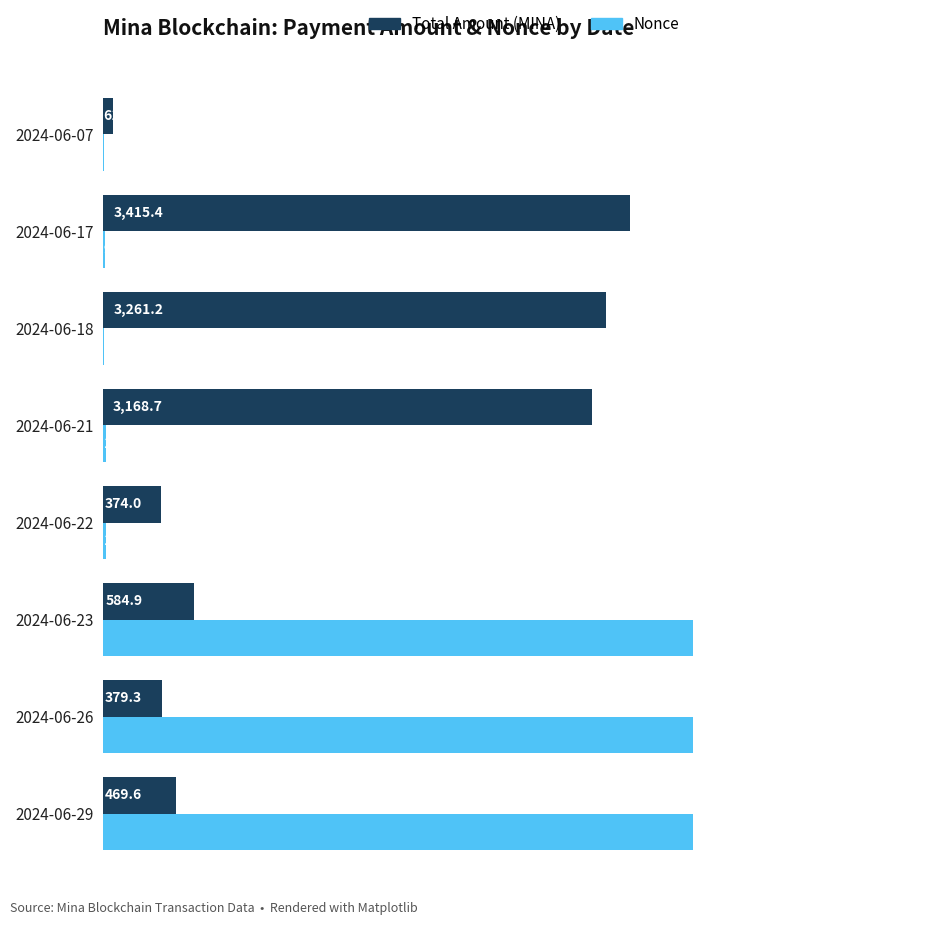

Reading left to right, what are all the values shown in this chart?

Total Amount (MINA): 0=469.6	1=379.3	2=584.9	3=374.0	4=3168.7	5=3261.2	6=3415.4	7=61.0
Nonce: 0=604683.0	1=600603.0	2=596257.0	3=14.0	4=19.0	5=7.0	6=9.0	7=3.0